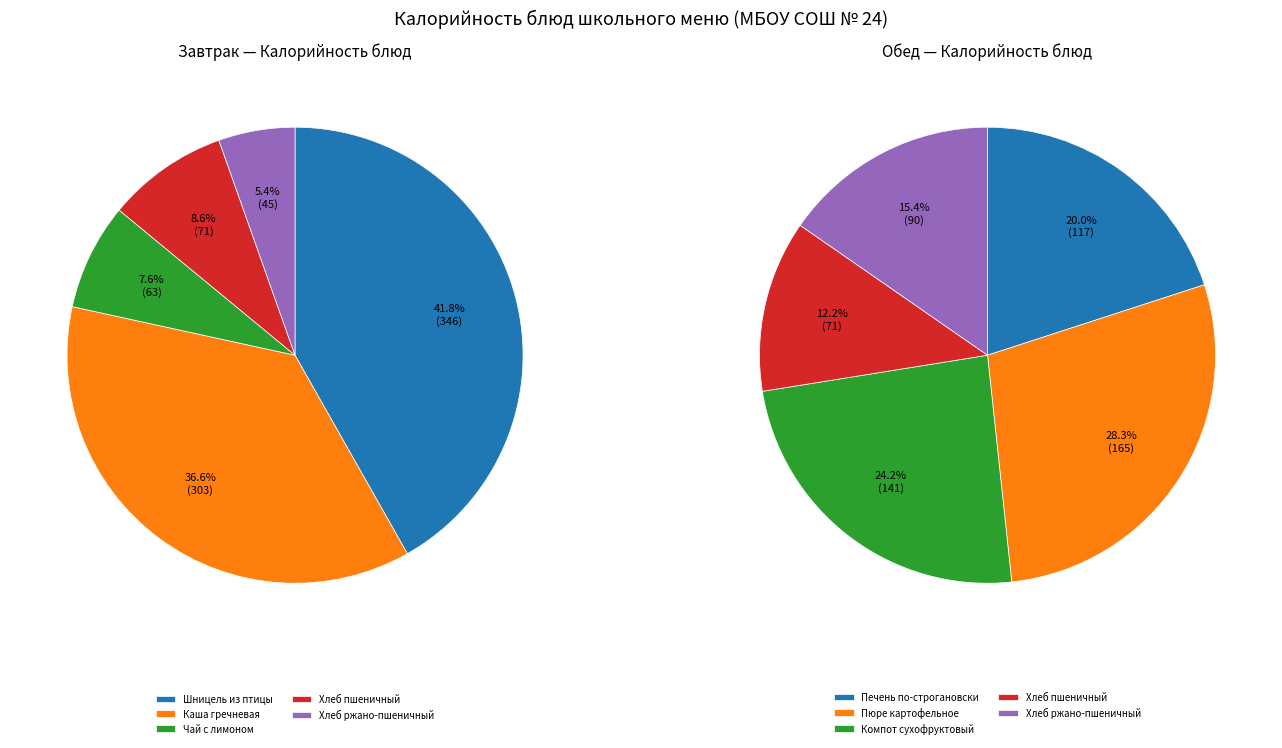

True or false: 3 accounts for 25% of the total.

False